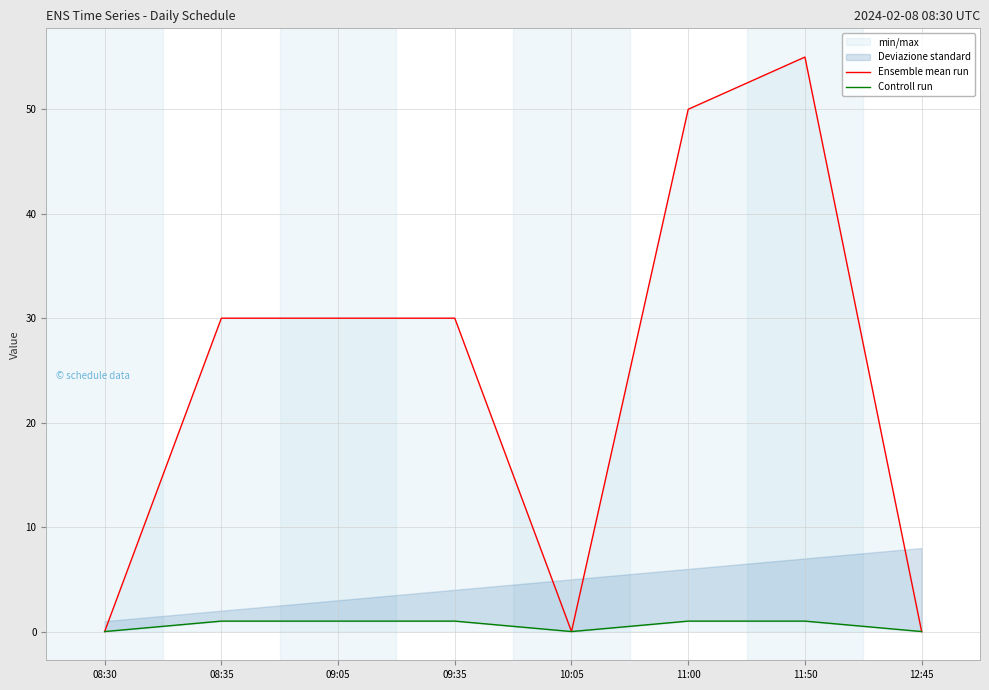

Reading left to right, what are all the values shown in this chart?

Ensemble mean run: 0.0	30.0	30.0	30.0	0.0	50.0	55.0	0.0
Controll run: 0.0	1.0	1.0	1.0	0.0	1.0	1.0	0.0